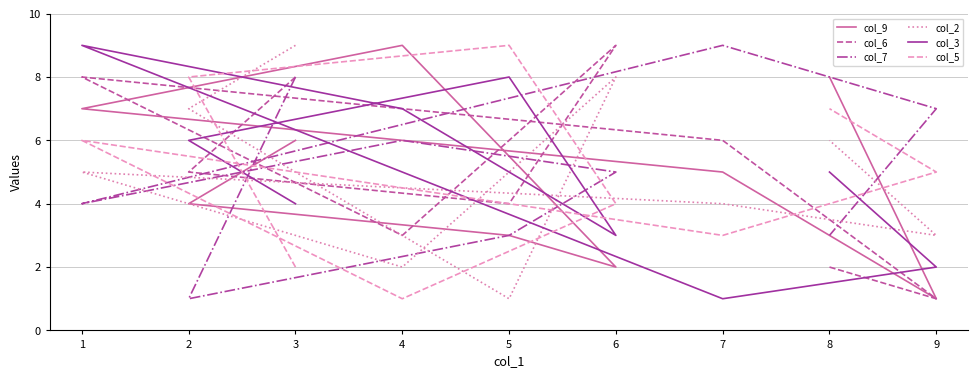

What is the smallest value displayed?

1